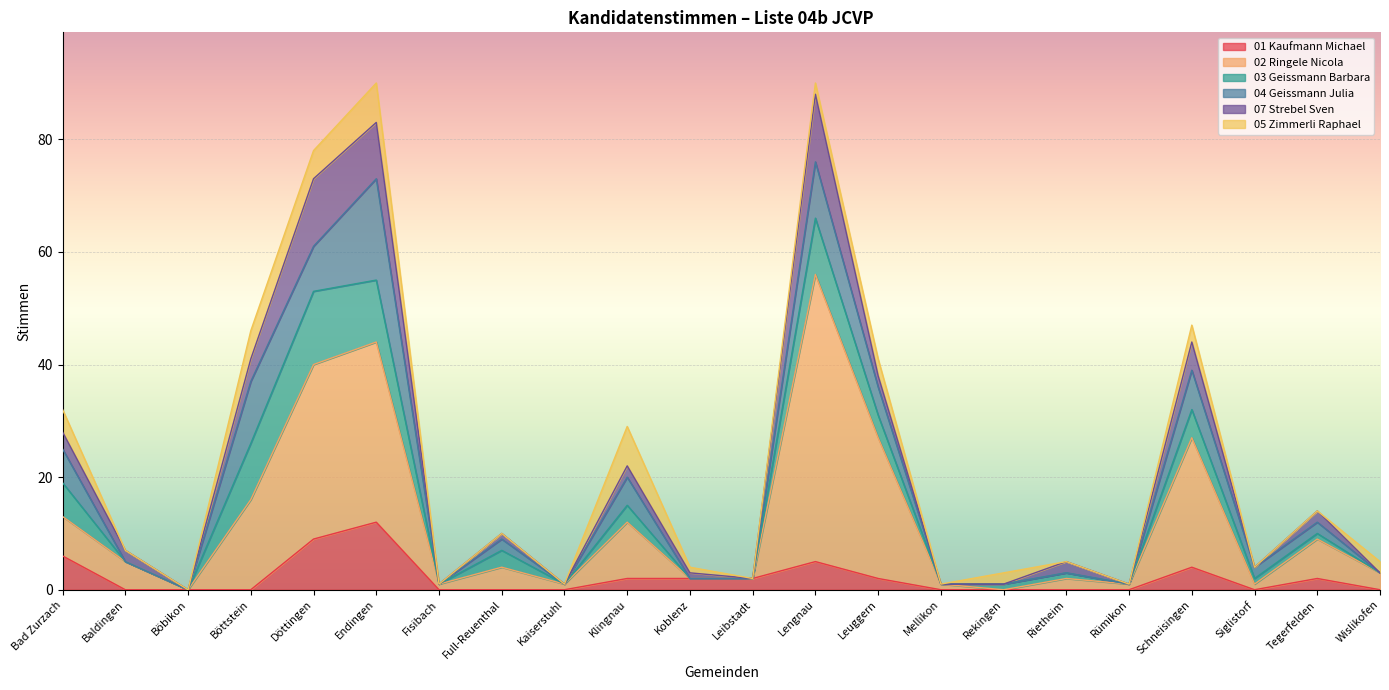

Is the value of 05 Zimmerli Raphael at Mellikon greater than the value of 07 Strebel Sven at Bad Zurzach?

No